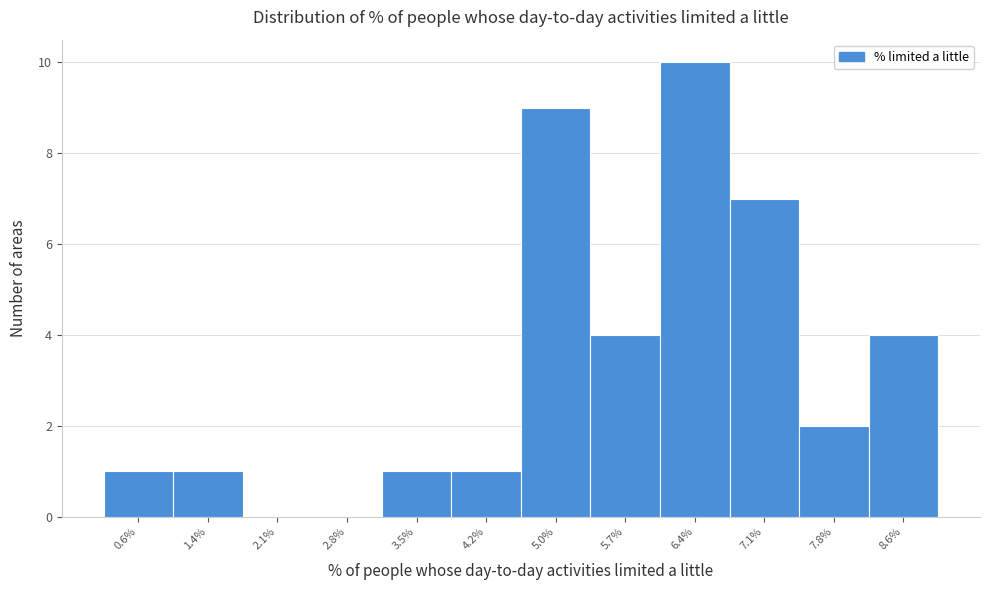

Reading left to right, what are all the values shown in this chart?

0.6%=1	1.4%=1	2.1%=0	2.8%=0	3.5%=1	4.2%=1	5.0%=9	5.7%=4	6.4%=10	7.1%=7	7.8%=2	8.6%=4